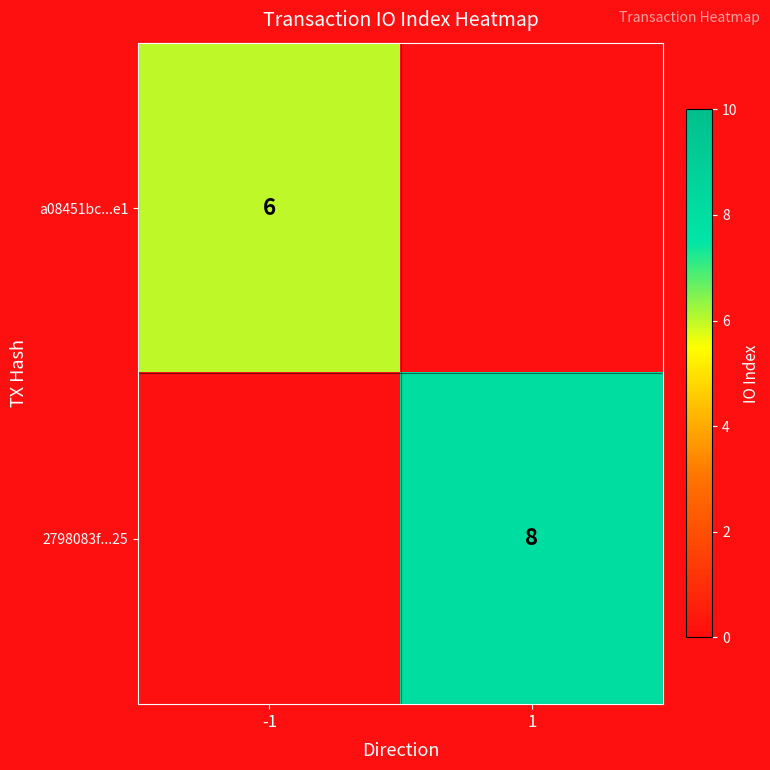

Is the value of a08451bc...e1 at -1 greater than the value of 2798083f...25 at 1?

No